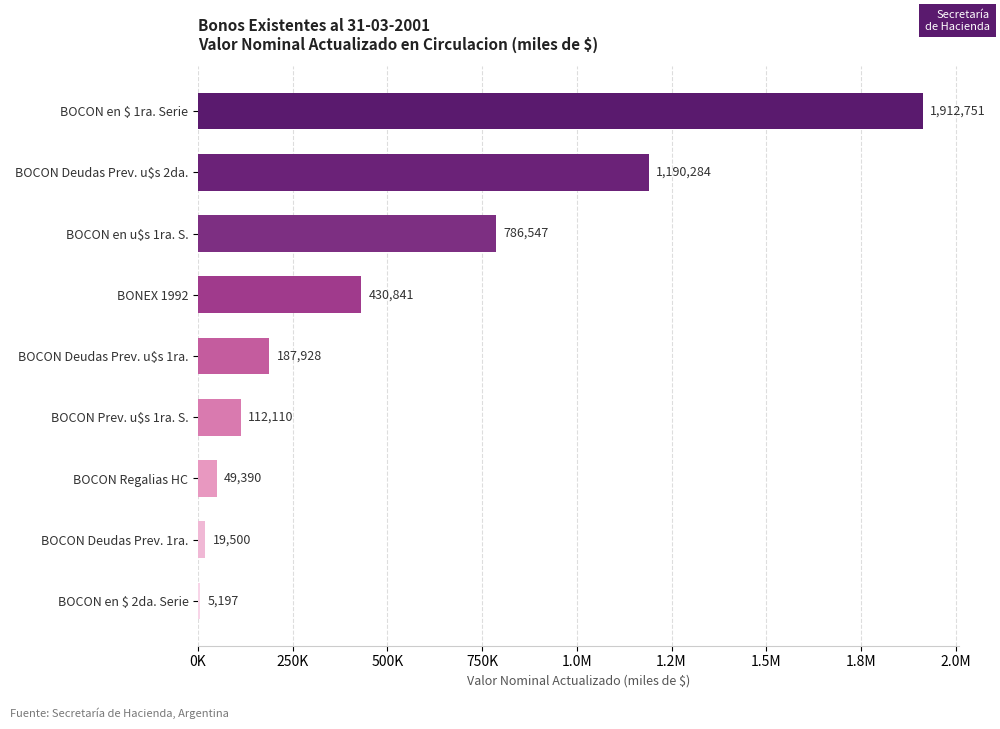

Are the bars horizontal?

Yes